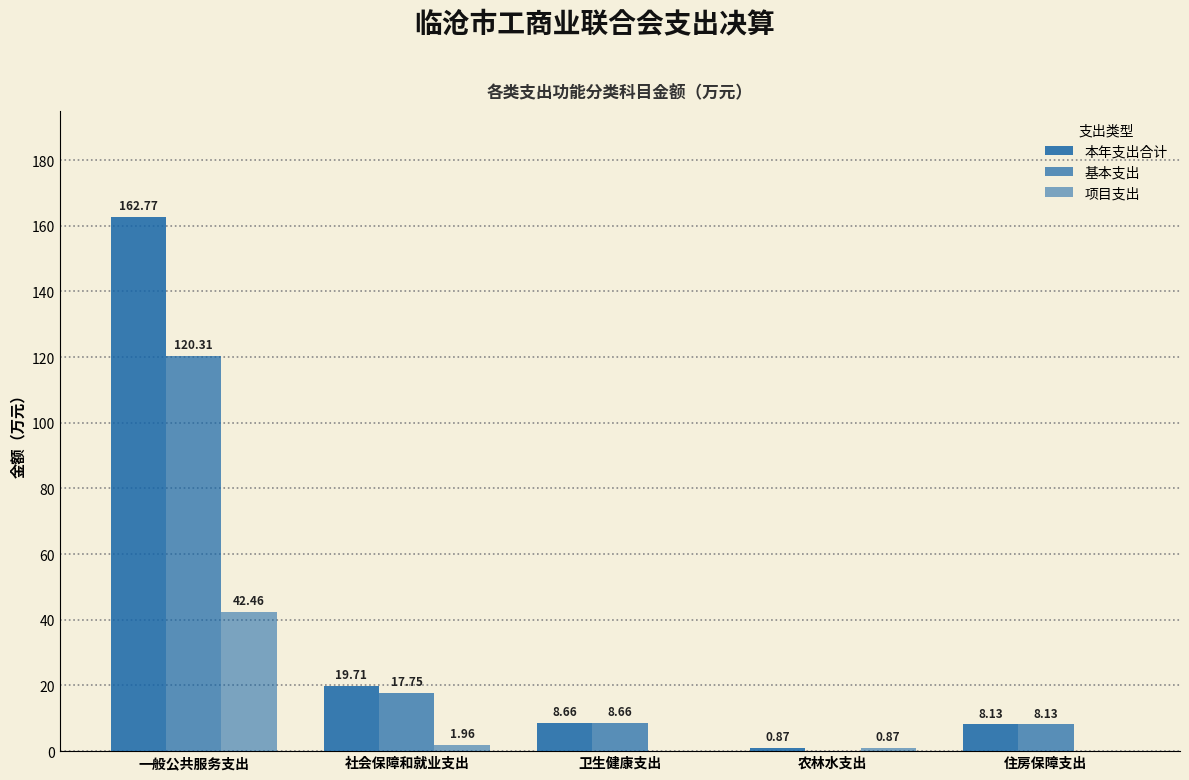

Reading left to right, extract all data points from this chart.

本年支出合计: 一般公共服务支出=162.8	社会保障和就业支出=19.7	卫生健康支出=8.7	农林水支出=0.9	住房保障支出=8.1
基本支出: 一般公共服务支出=120.3	社会保障和就业支出=17.8	卫生健康支出=8.7	农林水支出=0.0	住房保障支出=8.1
项目支出: 一般公共服务支出=42.5	社会保障和就业支出=2.0	卫生健康支出=0.0	农林水支出=0.9	住房保障支出=0.0